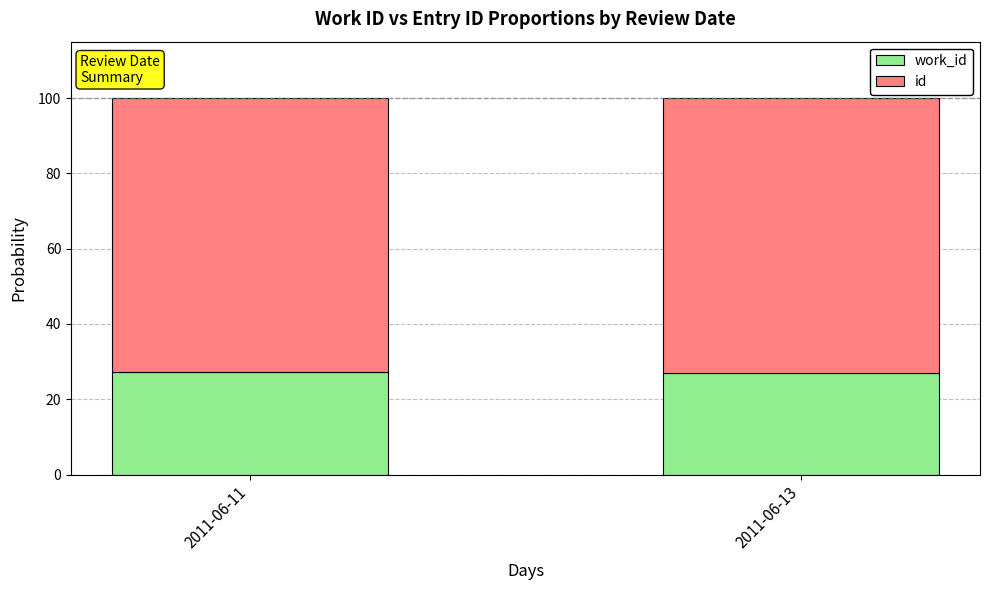

What is the total value across all series at 2011-06-13?

100.0